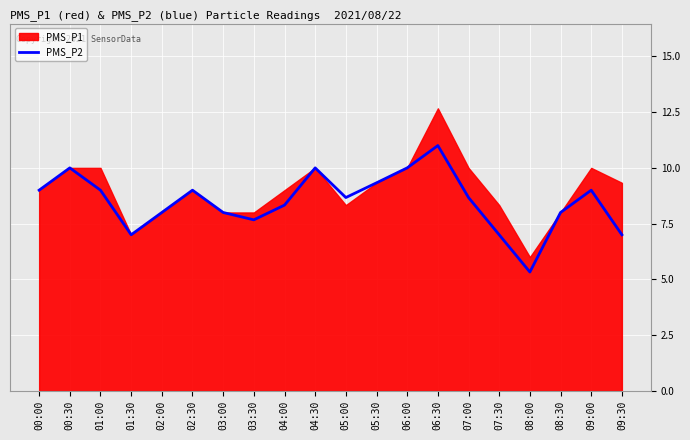

True or false: PMS_P2 has a value of 3.7 at 06:00.

False